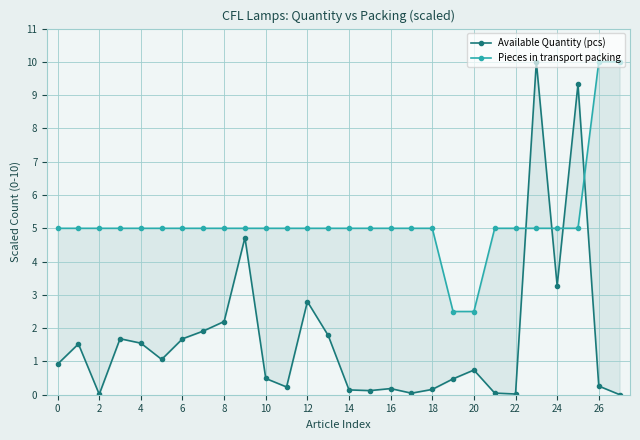

How many distinct data groups are displayed?

2